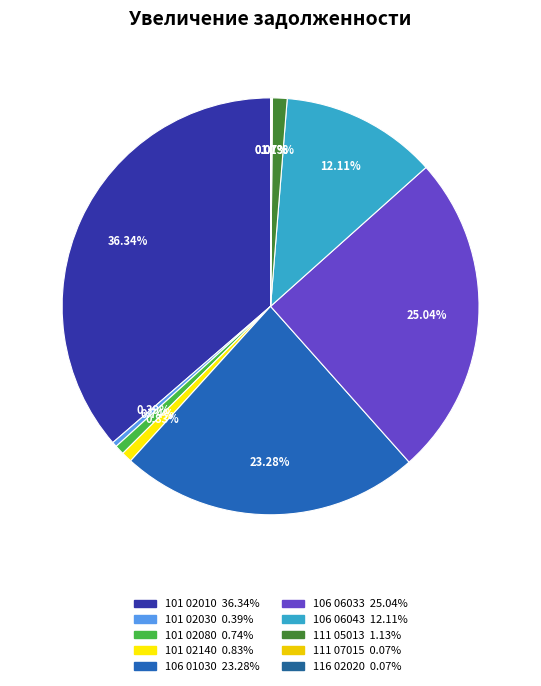

What is the ratio of the value at 116 02020 to the value at 111 07015?

1.1